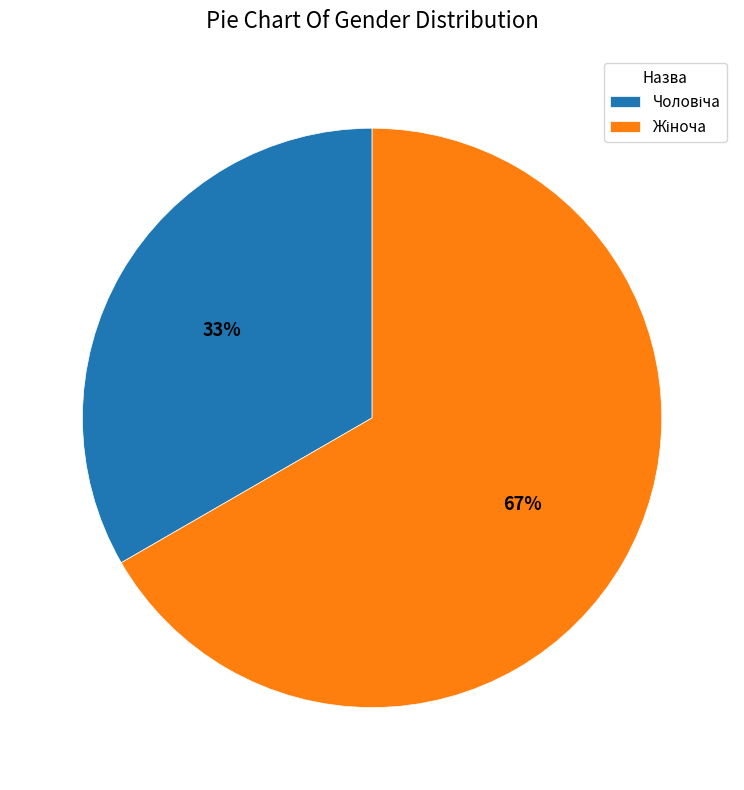

How many slices are in this pie chart?

2